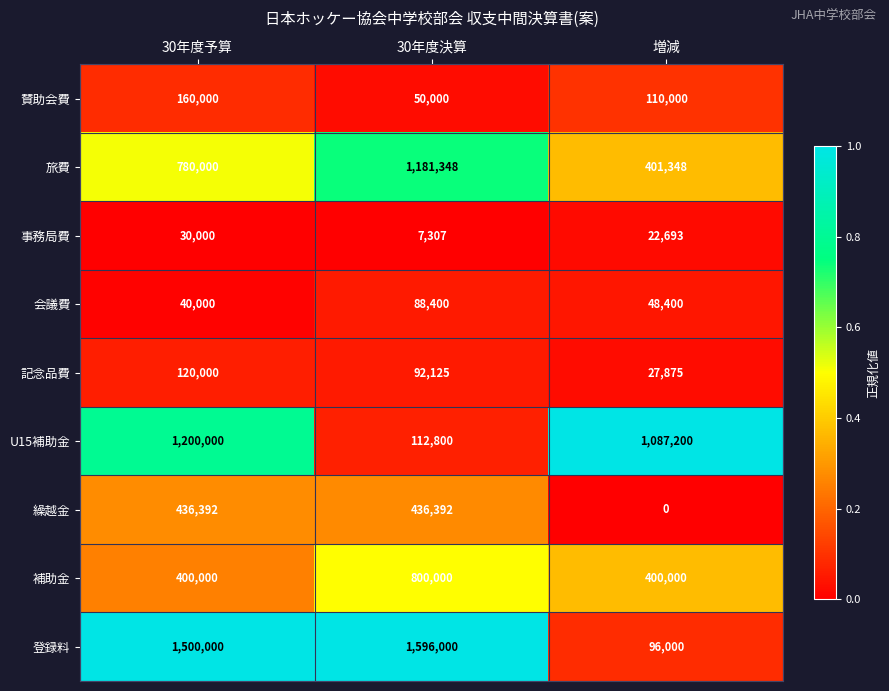

How many U15補助金 values are between 112800 and 1200000?

3